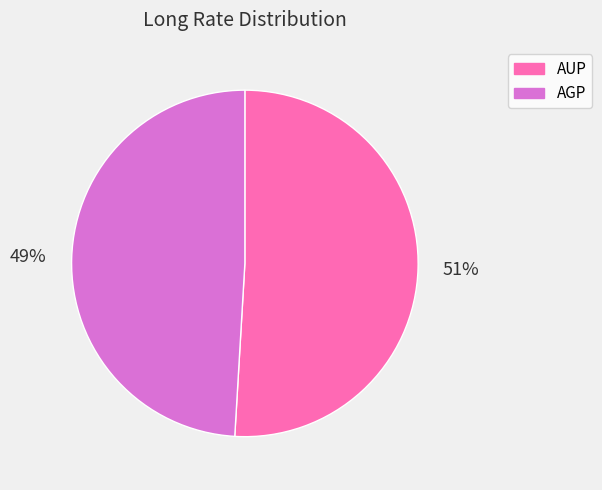

What is the smallest slice in the pie chart?

AGP